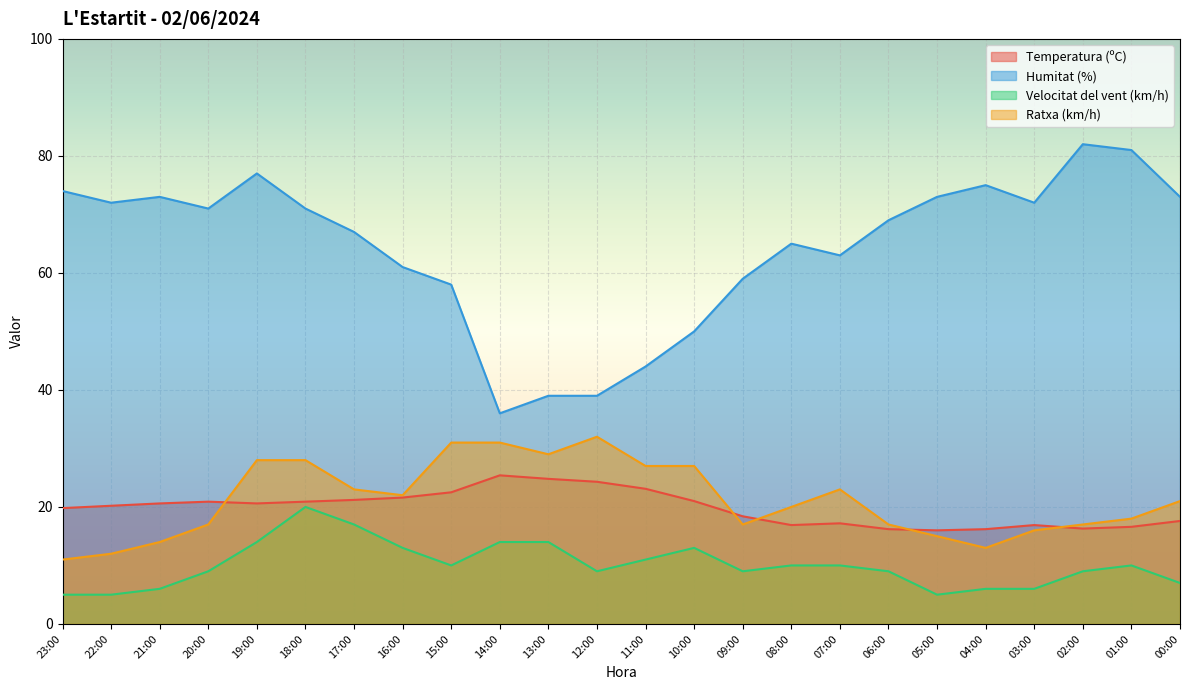

True or false: Velocitat del vent (km/h) and Humitat (%) intersect in this chart.

False